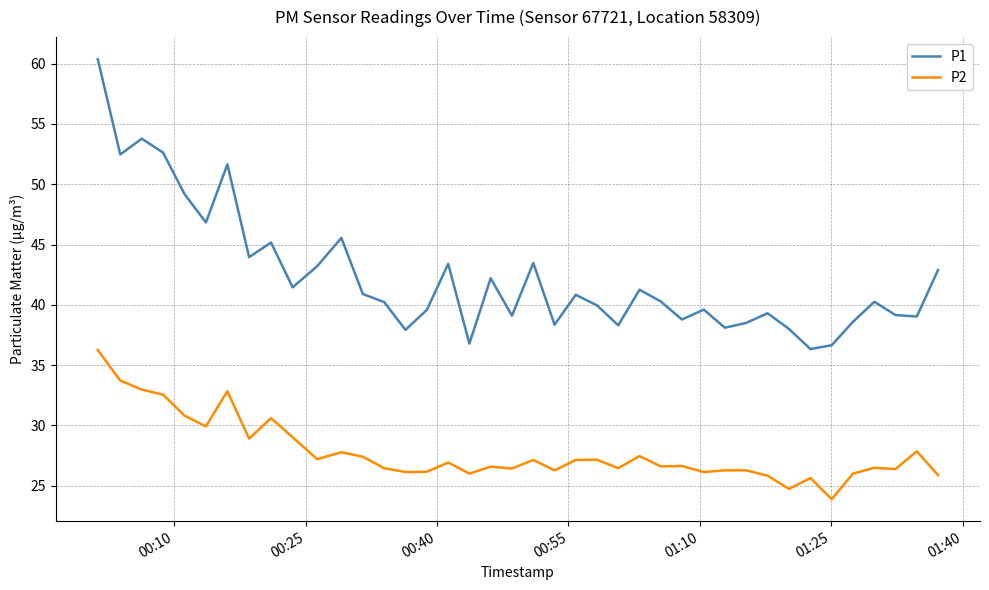

What is the average value of the P2 series?

27.8